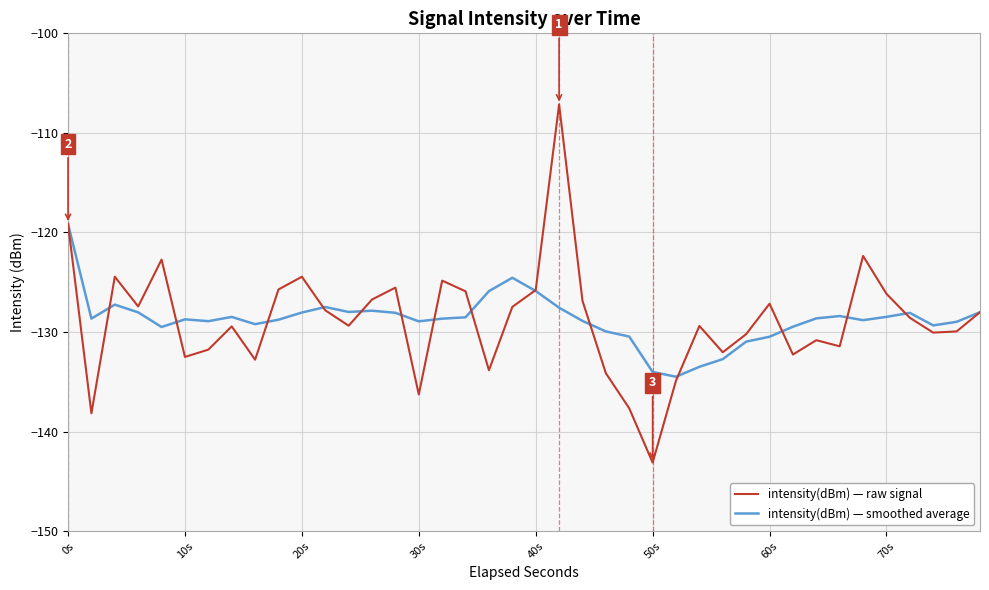

Which series has the largest range (max minus min)?

intensity(dBm) — raw signal